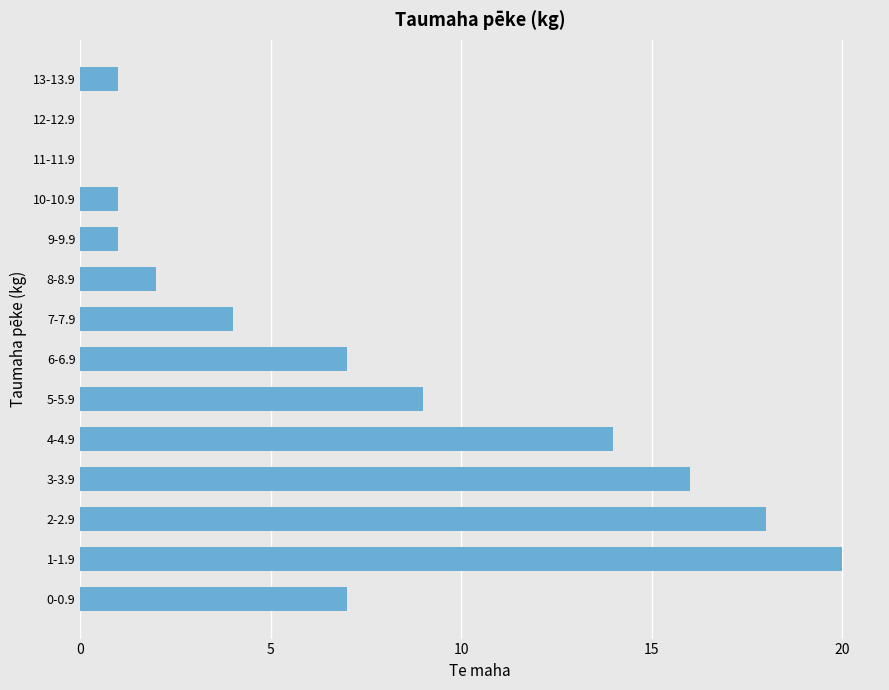

Are the bars grouped side by side (vs. stacked)?

No